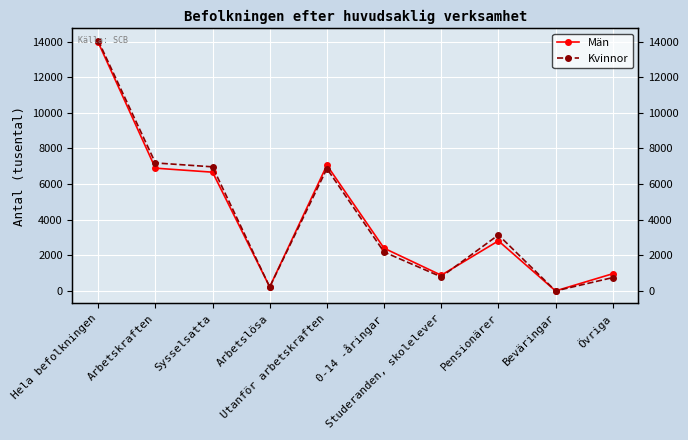

At which category does Kvinnor reach its first local valley?

Arbetslösa